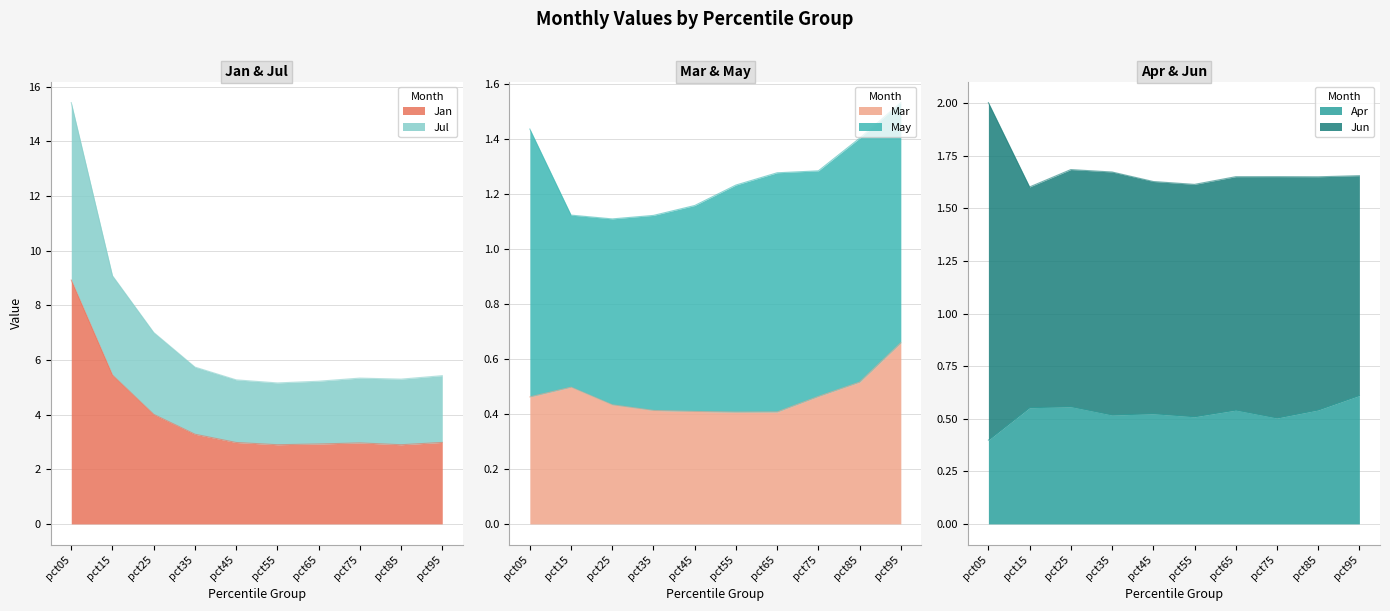

What is the value of the Jan point at the 9th from the left?

2.9